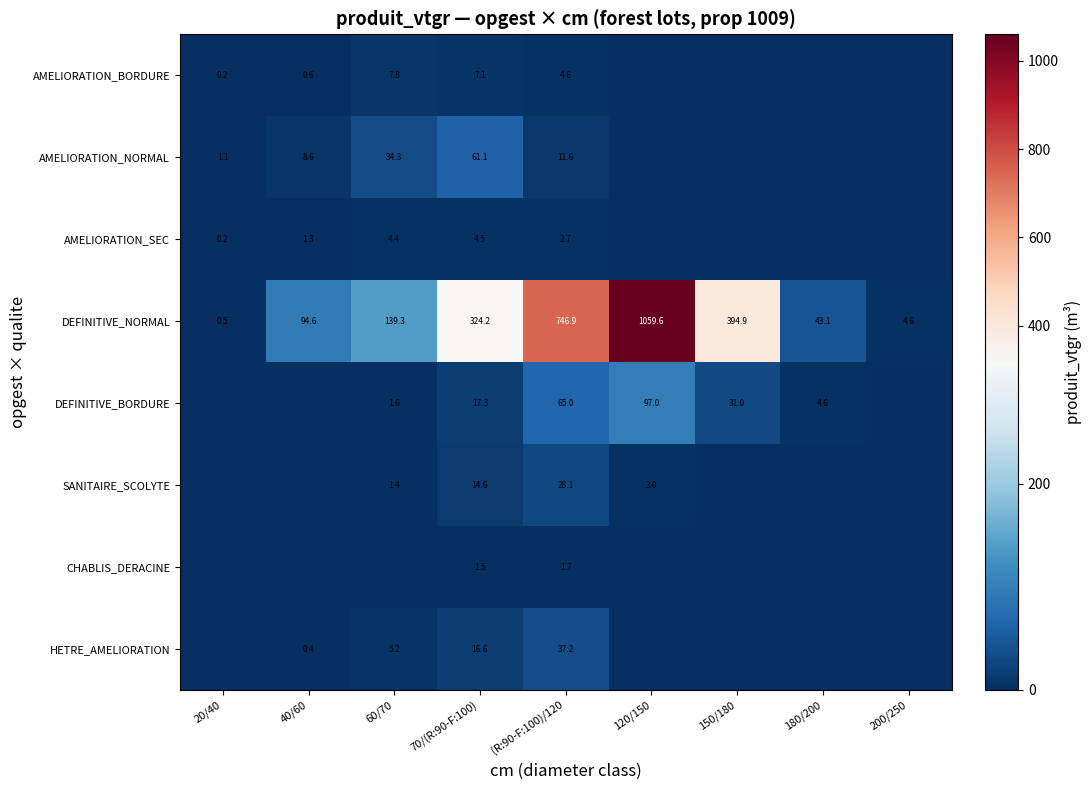

What is the difference between the AMELIORATION_NORMAL values at 70/(R:90-F:100) and 20/40?

60.0